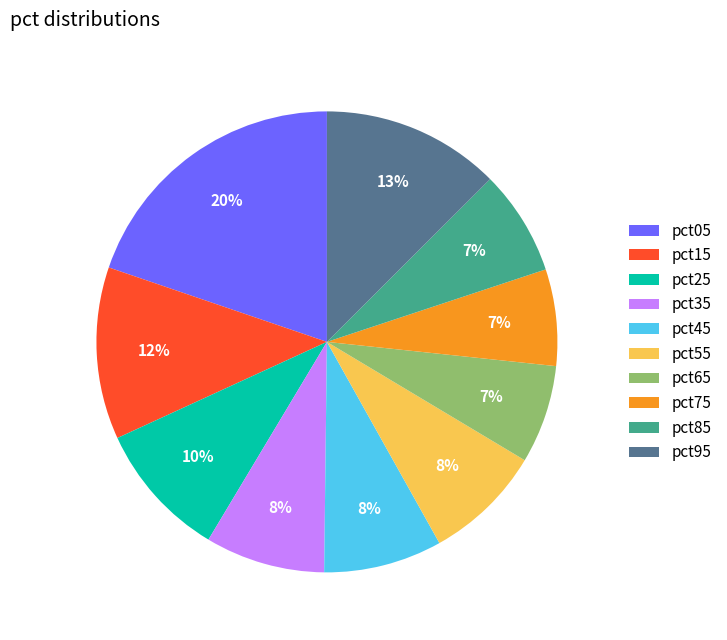

True or false: pct85 accounts for 1% of the total.

False